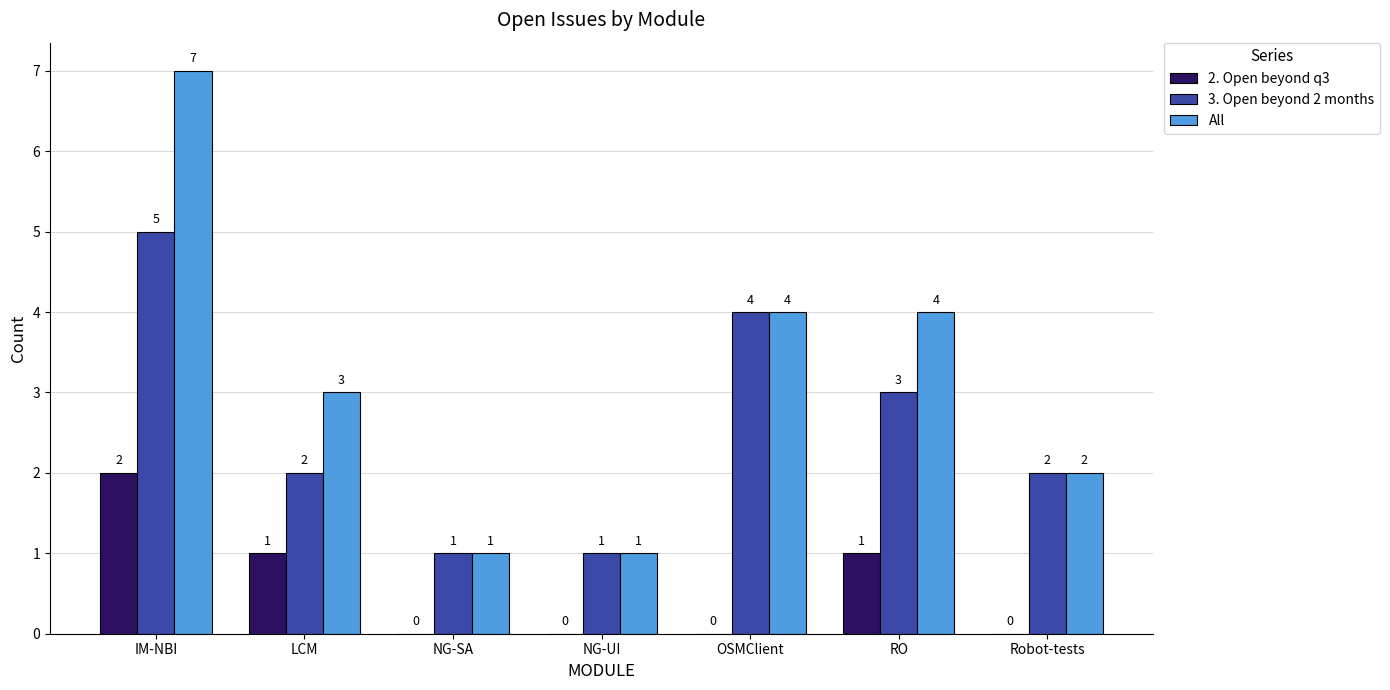

What is the approximate value of All at RO?

4